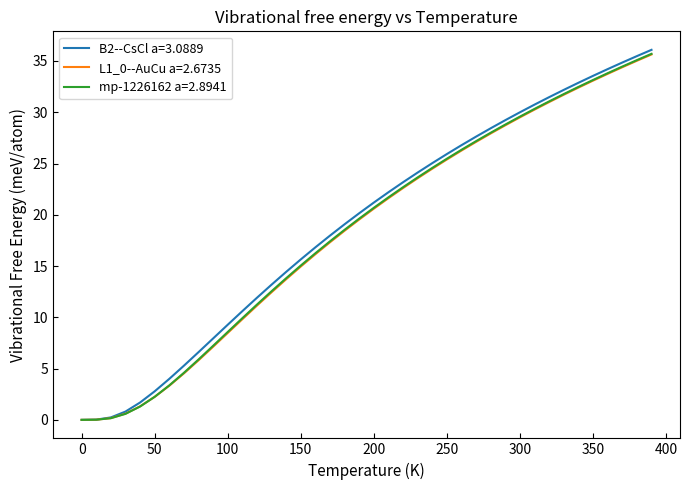

Reading left to right, list all the values displayed in this chart.

B2--CsCl a=3.0889: 0.0=0.0	10.0=0.0	20.0=0.2	30.0=0.8	40.0=1.7	50.0=2.8	60.0=4.0	70.0=5.3	80.0=6.6	90.0=7.9	100.0=9.3	110.0=10.6	120.0=11.9	130.0=13.2	140.0=14.4	150.0=15.6	160.0=16.8	170.0=18.0	180.0=19.1	190.0=20.2	200.0=21.2	210.0=22.2	220.0=23.2	230.0=24.1	240.0=25.0	250.0=25.9	260.0=26.8	270.0=27.6	280.0=28.4	290.0=29.2	300.0=30.0	310.0=30.7	320.0=31.5	330.0=32.2	340.0=32.9	350.0=33.5	360.0=34.2	370.0=34.8	380.0=35.5	390.0=36.1
L1_0--AuCu a=2.6735: 0.0=0.0	10.0=0.0	20.0=0.2	30.0=0.6	40.0=1.3	50.0=2.2	60.0=3.3	70.0=4.5	80.0=5.8	90.0=7.1	100.0=8.5	110.0=9.8	120.0=11.1	130.0=12.4	140.0=13.7	150.0=15.0	160.0=16.2	170.0=17.3	180.0=18.5	190.0=19.5	200.0=20.6	210.0=21.6	220.0=22.6	230.0=23.6	240.0=24.5	250.0=25.4	260.0=26.3	270.0=27.1	280.0=27.9	290.0=28.7	300.0=29.5	310.0=30.3	320.0=31.0	330.0=31.7	340.0=32.4	350.0=33.1	360.0=33.7	370.0=34.4	380.0=35.0	390.0=35.6
mp-1226162 a=2.8941: 0.0=0.0	10.0=0.0	20.0=0.2	30.0=0.6	40.0=1.3	50.0=2.2	60.0=3.4	70.0=4.6	80.0=5.9	90.0=7.2	100.0=8.6	110.0=9.9	120.0=11.2	130.0=12.5	140.0=13.8	150.0=15.1	160.0=16.3	170.0=17.4	180.0=18.5	190.0=19.6	200.0=20.7	210.0=21.7	220.0=22.7	230.0=23.6	240.0=24.6	250.0=25.5	260.0=26.3	270.0=27.2	280.0=28.0	290.0=28.8	300.0=29.6	310.0=30.3	320.0=31.1	330.0=31.8	340.0=32.5	350.0=33.1	360.0=33.8	370.0=34.5	380.0=35.1	390.0=35.7